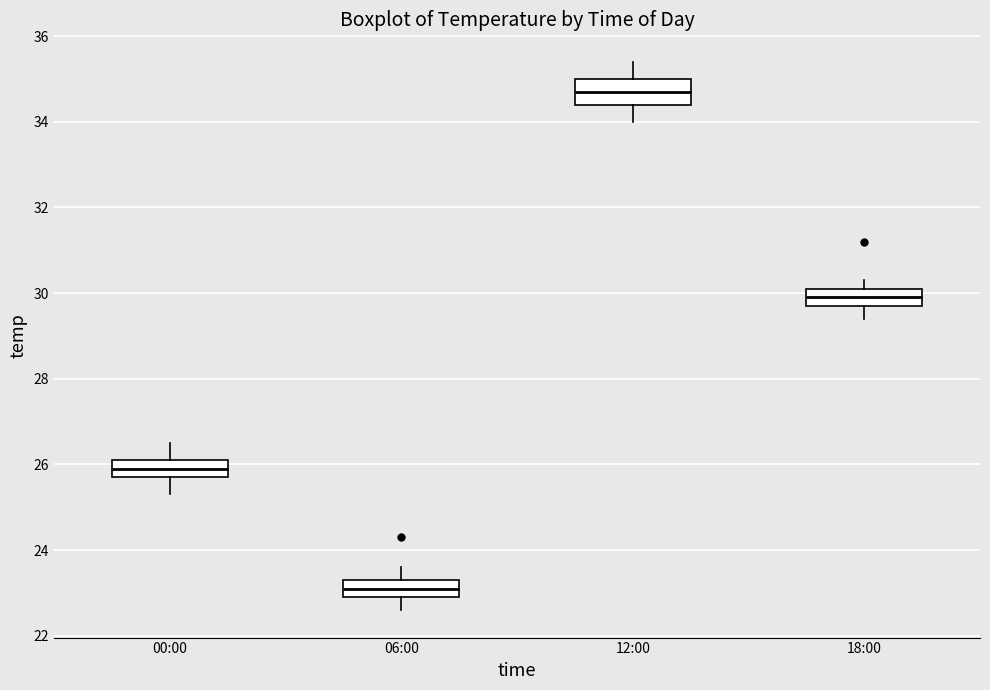

Which box's median line is the highest?

12:00